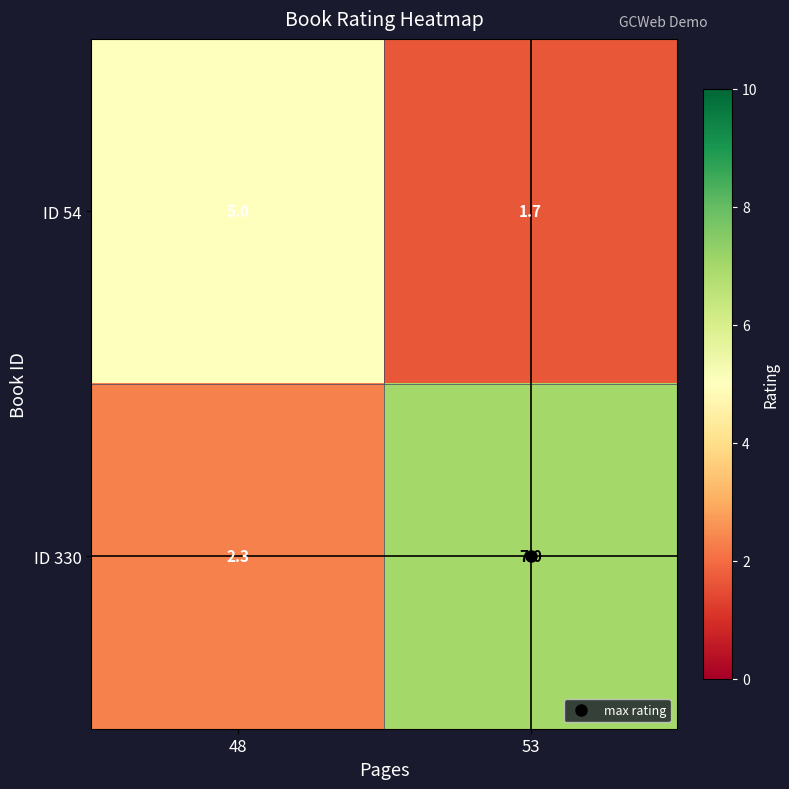

At which label does ID 54 reach its minimum?

53